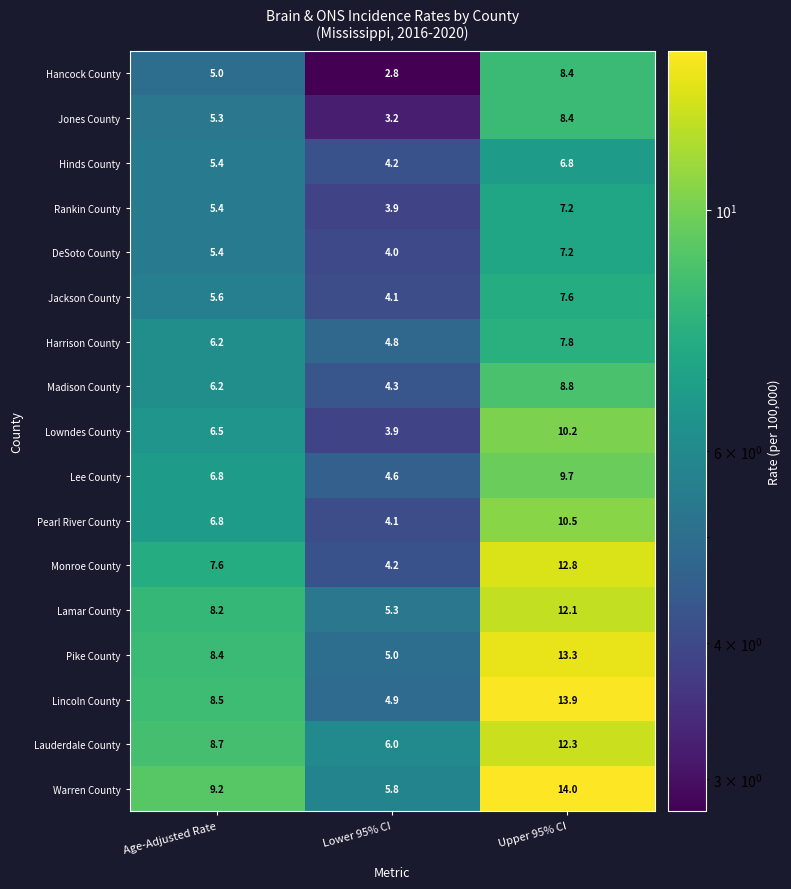

At which label does Madison County reach its minimum?

Lower 95% CI